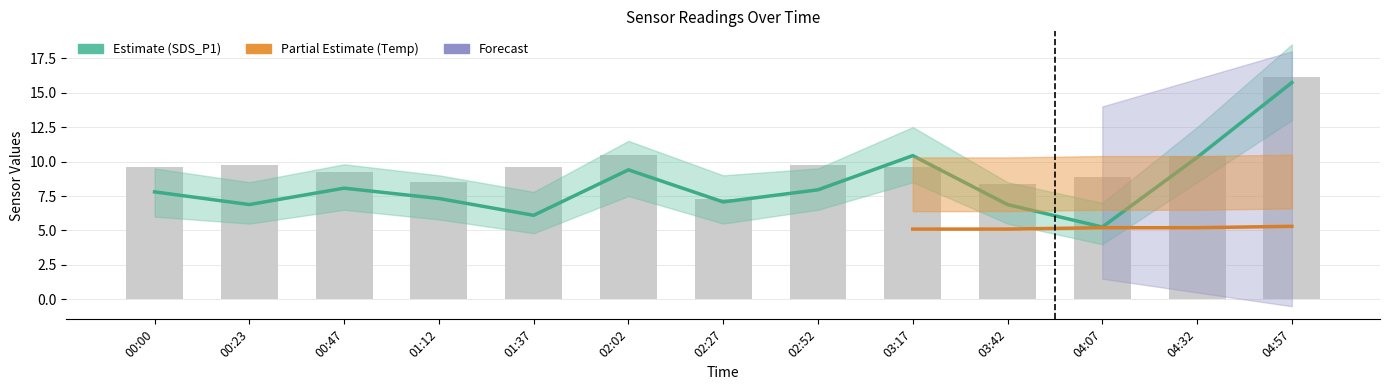

Rank the categories by SDS_P2 value from lowest to highest.

02:27, 03:42, 01:12, 04:07, 00:47, 00:00, 01:37, 03:17, 00:23, 02:52, 04:32, 02:02, 04:57